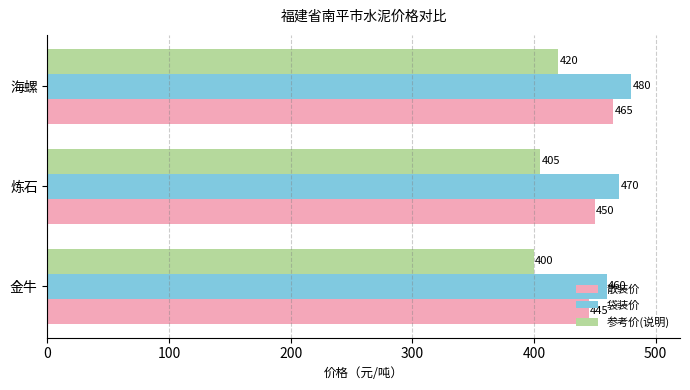

At which label is 袋装价 closest to 470?

炼石